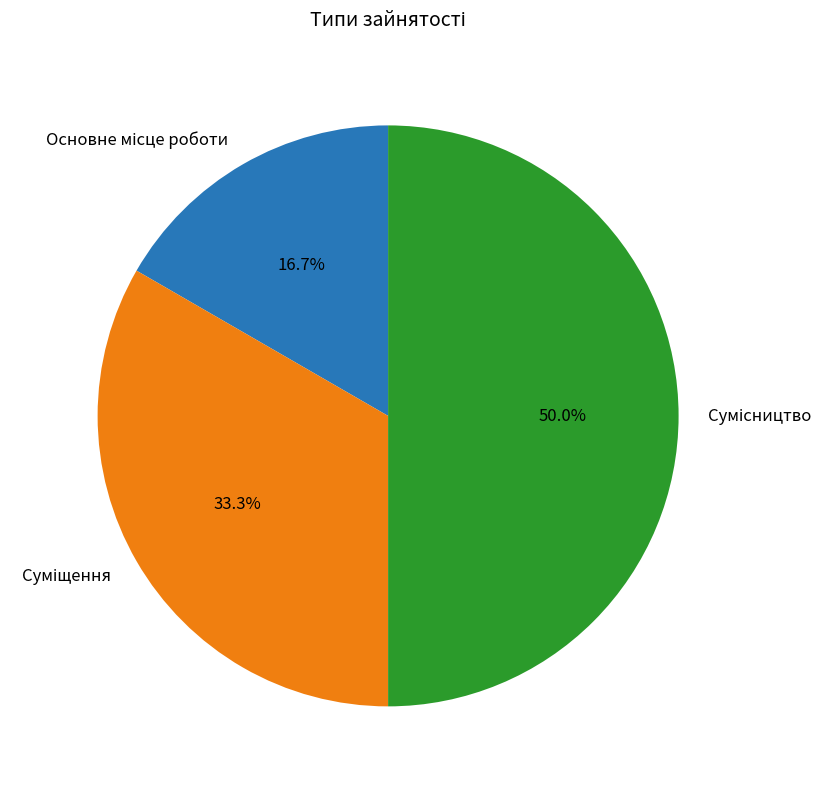

To the nearest percent, what is the difference between the Основне місце роботи and Суміщення slice percentages?

17%